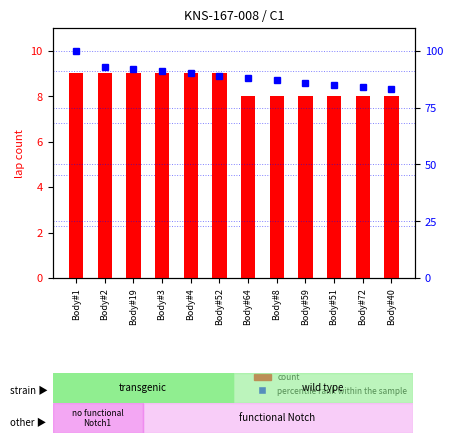

What is the approximate value of count at Body#51?

8